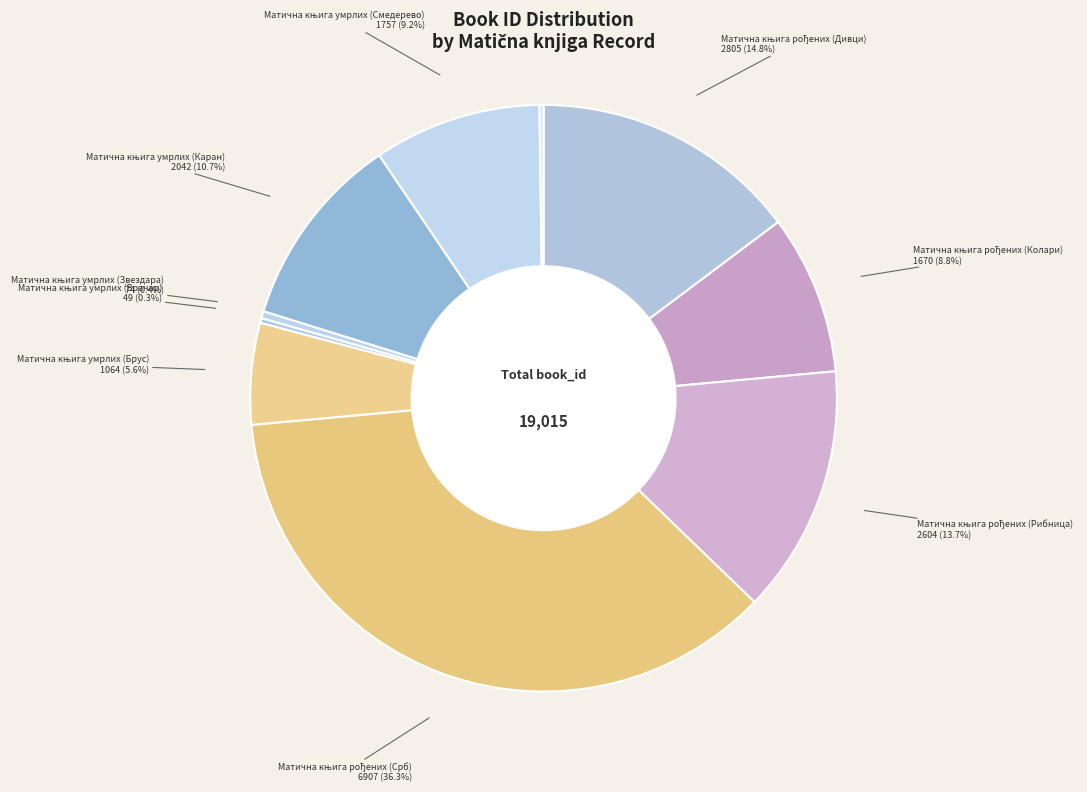

Is there any slice that represents more than half of the pie?

No